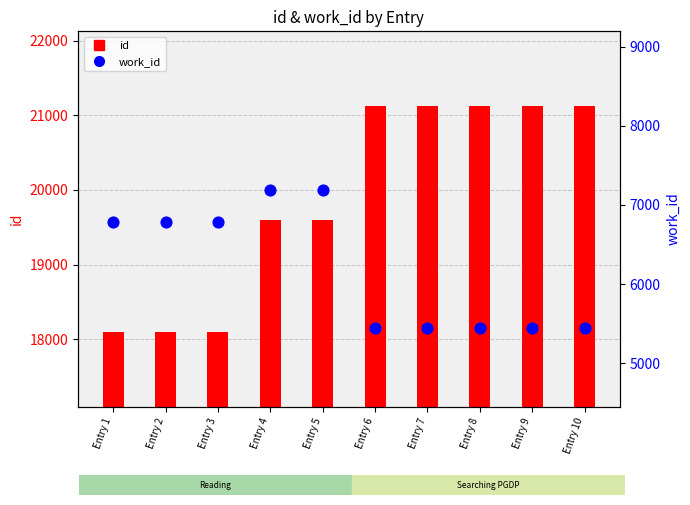

At how many categories does at least one series exceed 15528?

10